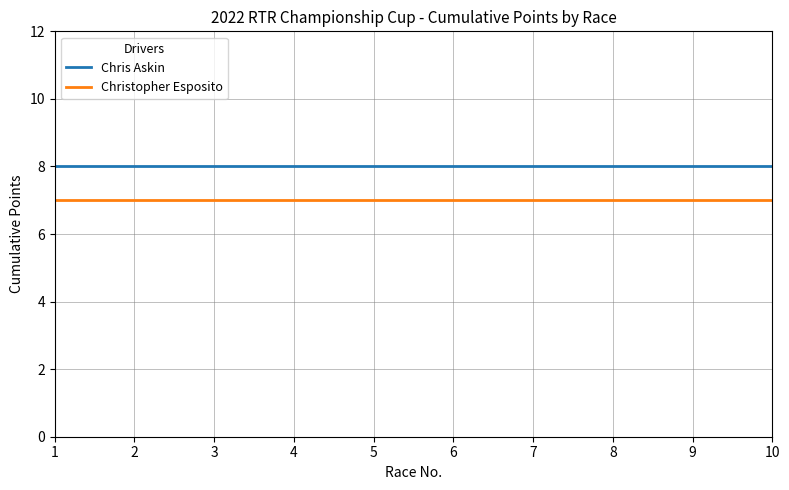

What are all the series names shown in the legend?

Chris Askin, Christopher Esposito